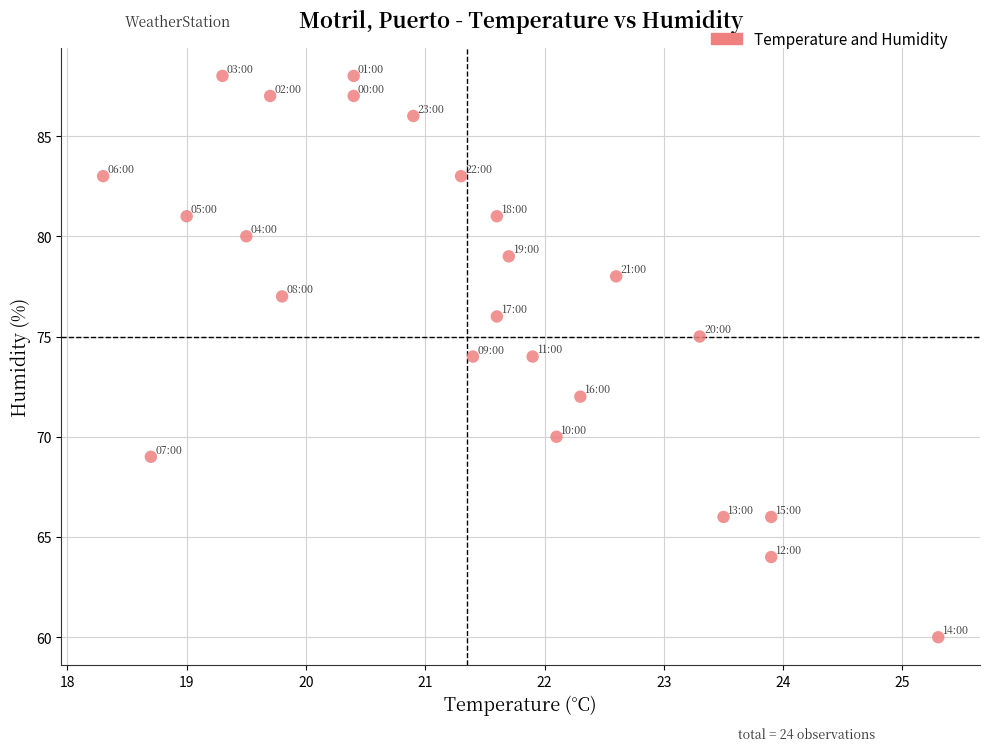

What is the range of Y values (max minus min)?

28